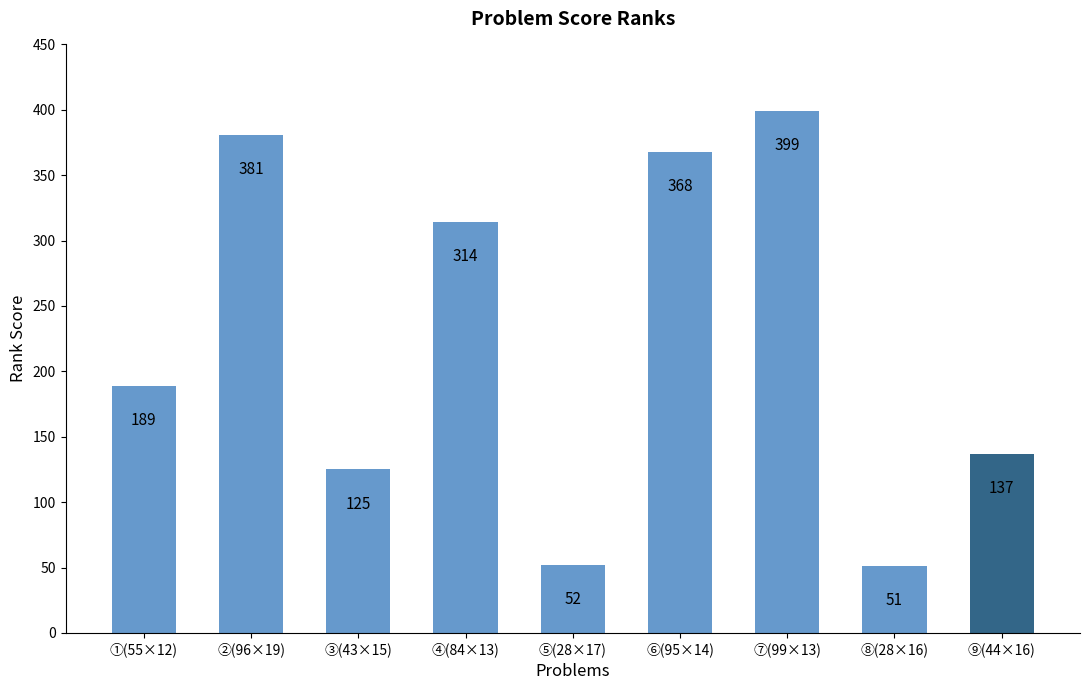

What is the sum of all values?

2016